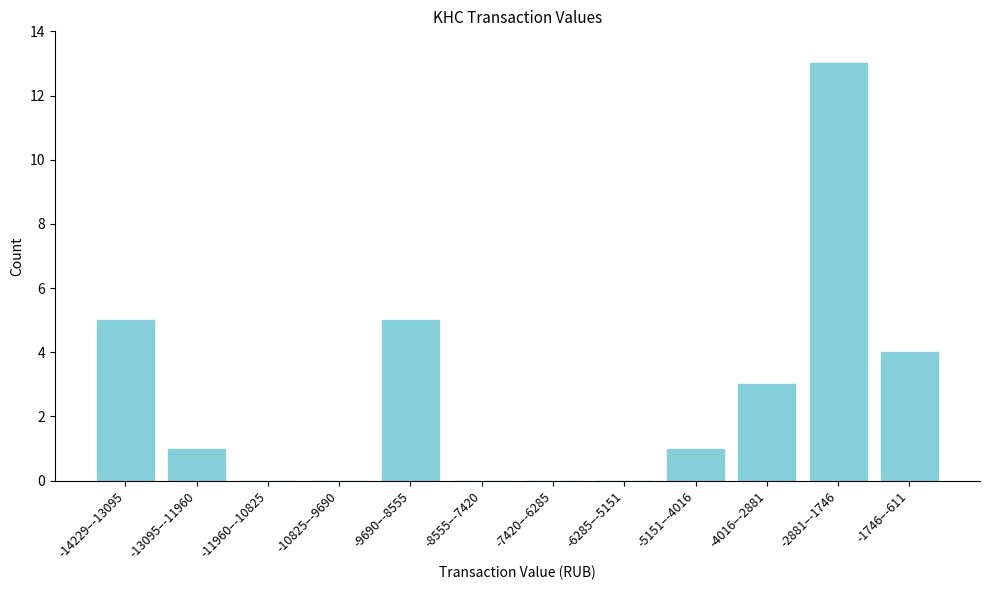

Reading left to right, extract all data points from this chart.

-14229–-13095=5	-13095–-11960=1	-11960–-10825=0	-10825–-9690=0	-9690–-8555=5	-8555–-7420=0	-7420–-6285=0	-6285–-5151=0	-5151–-4016=1	-4016–-2881=3	-2881–-1746=13	-1746–-611=4